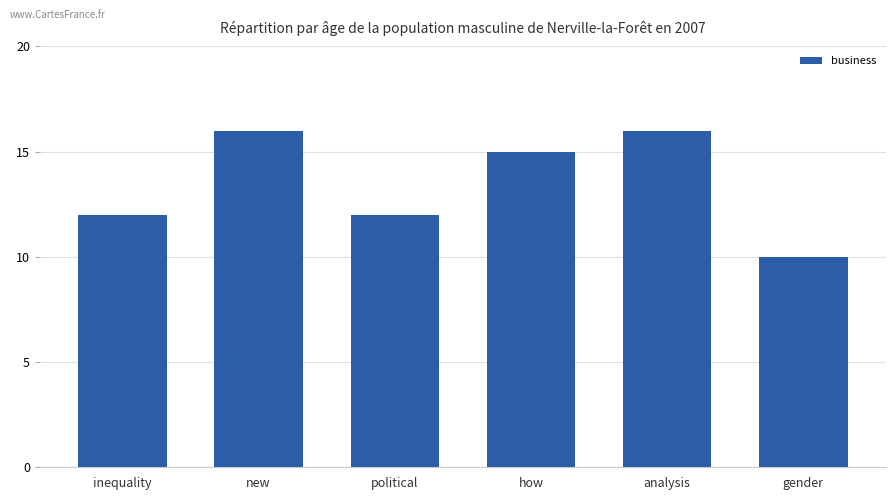

What is the ratio of the value at new to the value at inequality?

1.3